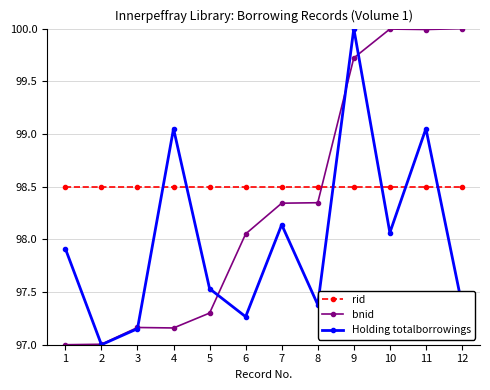

What is the sum of all rid values?

1182.0